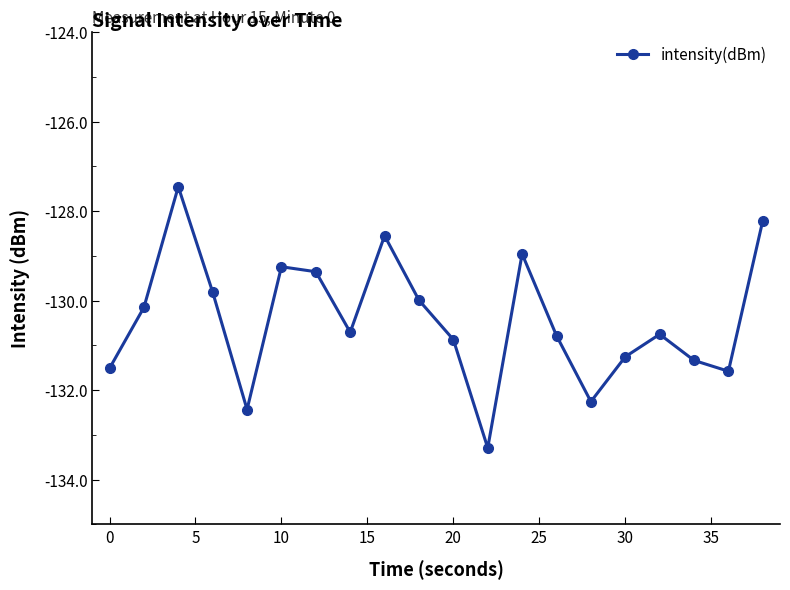

How many interior local peaks (higher than both neighbors) does the data have?

5